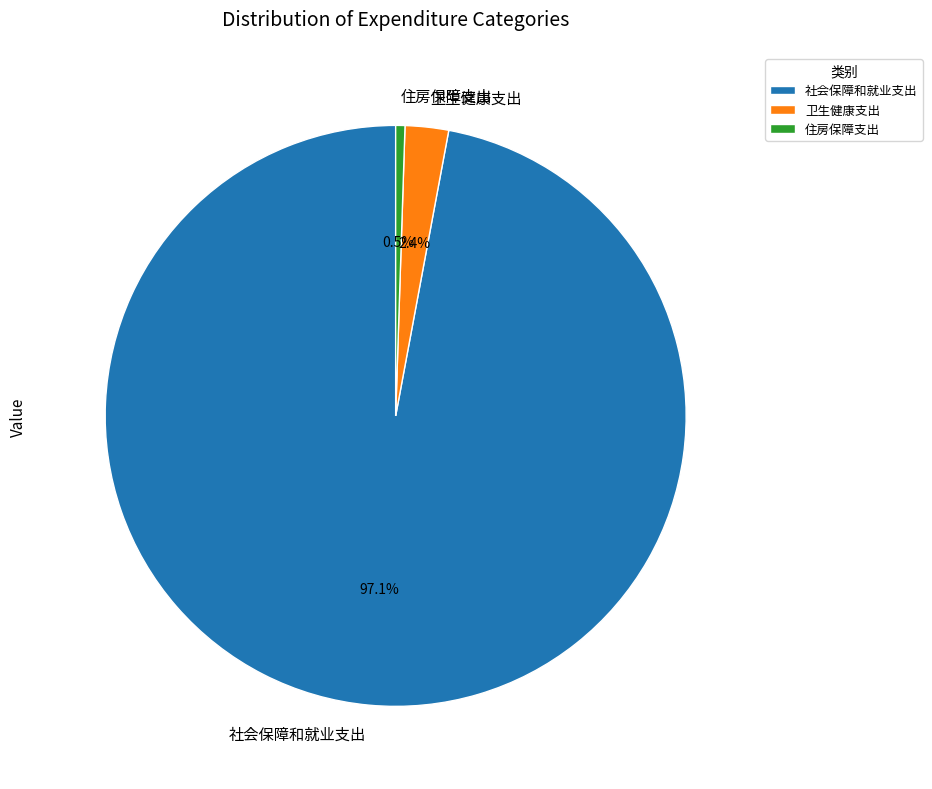

What is the ratio of the value at 卫生健康支出 to the value at 住房保障支出?

4.7